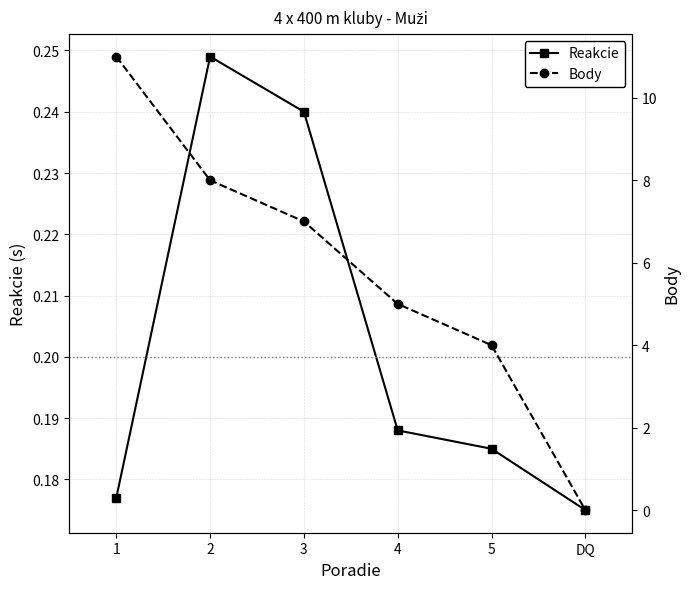

True or false: Body and Reakcie intersect in this chart.

True